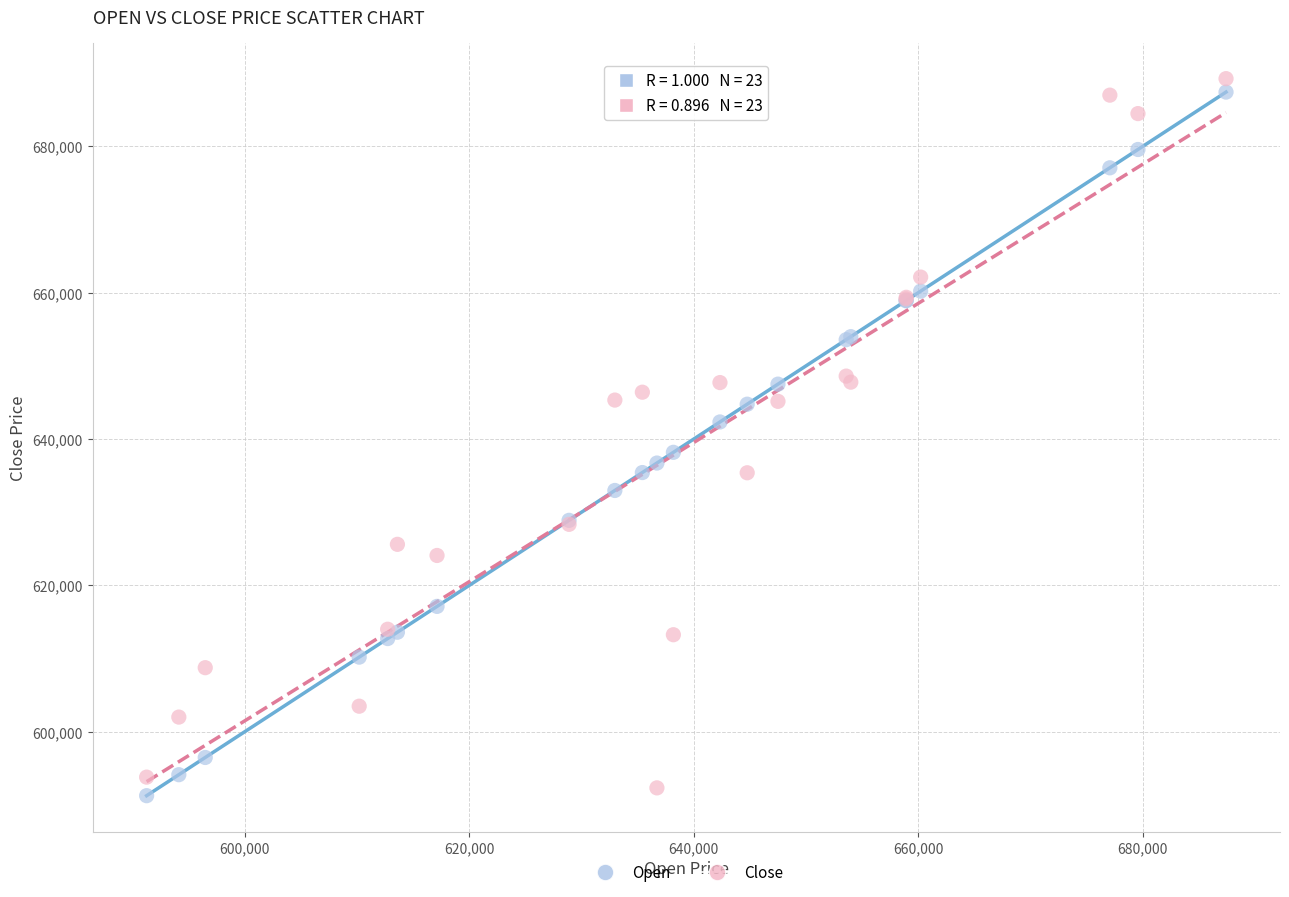

Which series contains the lowest Y value?

Open